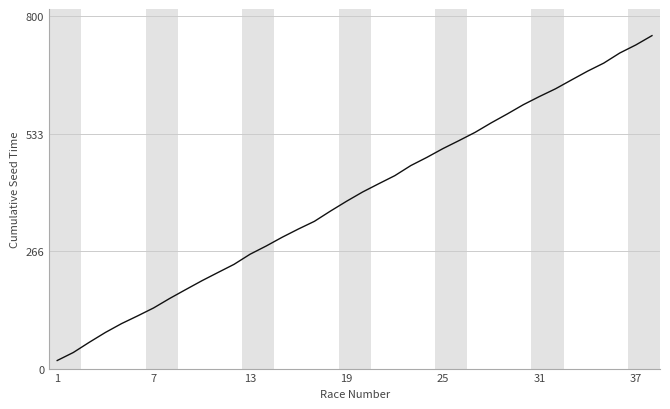

What is the difference between the maximum and minimum values?

737.5